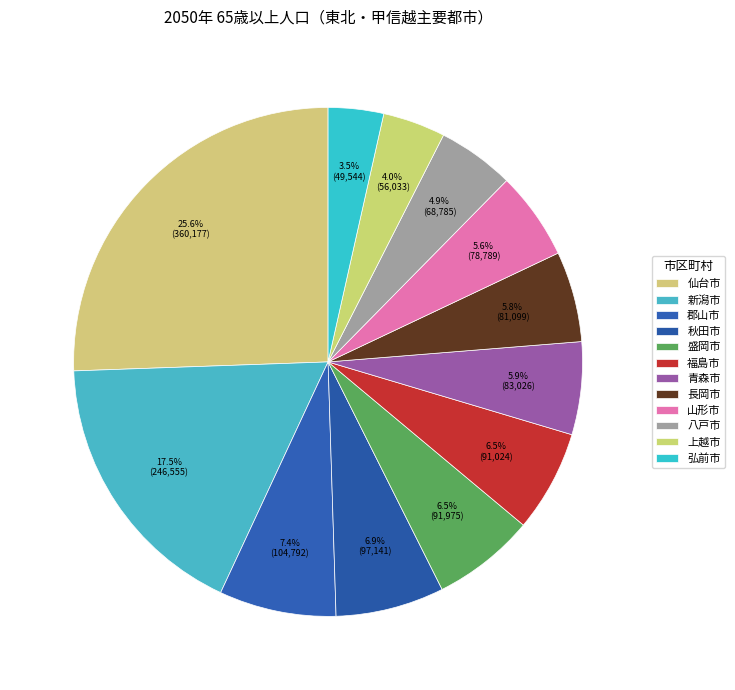

Between 上越市 and 仙台市, which is larger?

仙台市